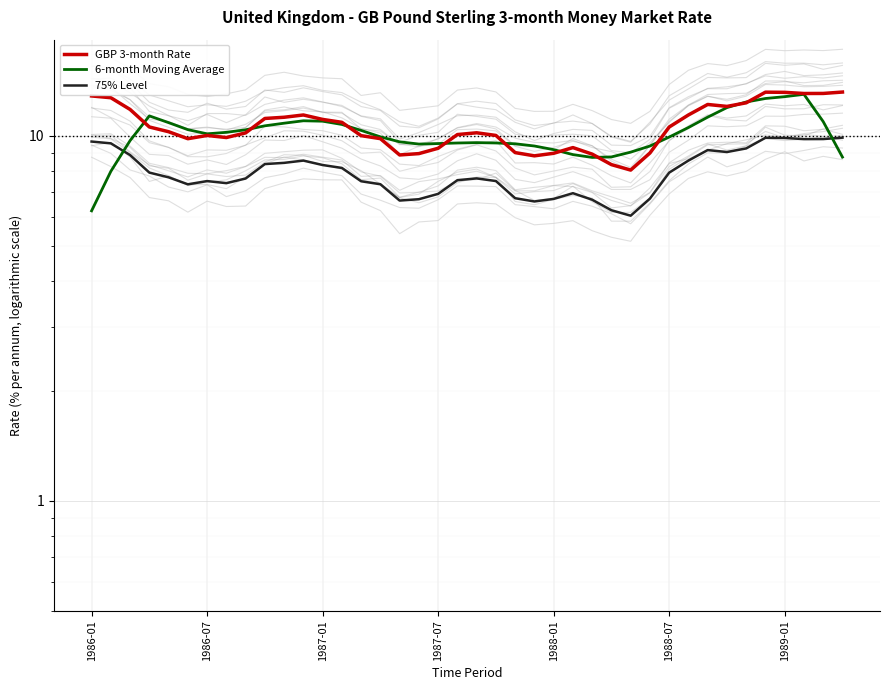

Is the value of GBP 3-month Rate at 32 greater than the value of 75% Level at 24?

Yes